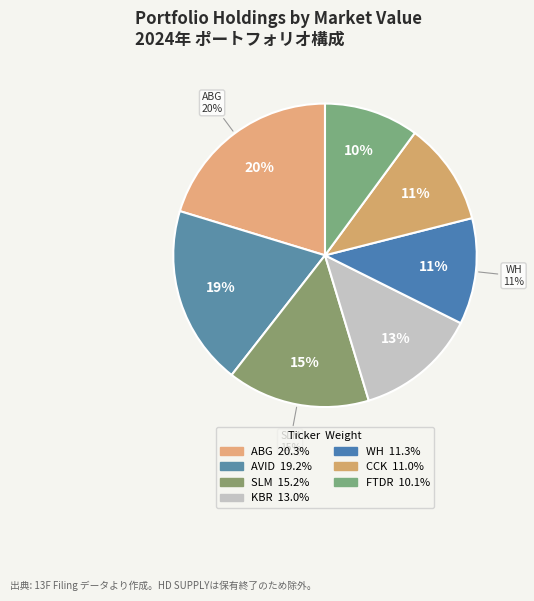

Which slice is the smallest?

FRONTDOOR INC